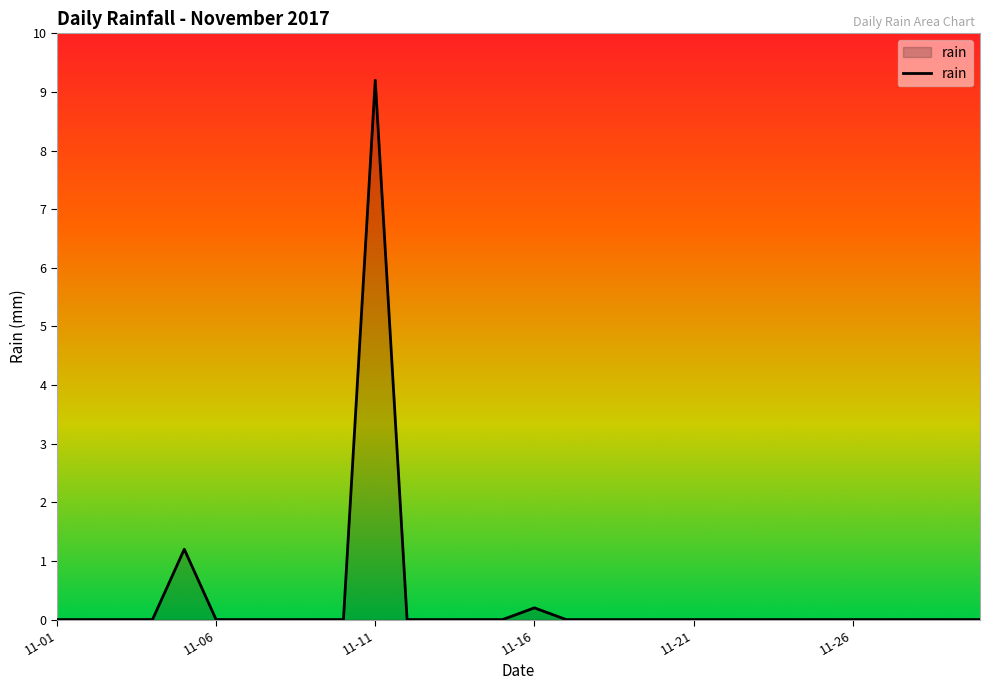

What is the maximum value shown in the chart?

9.2